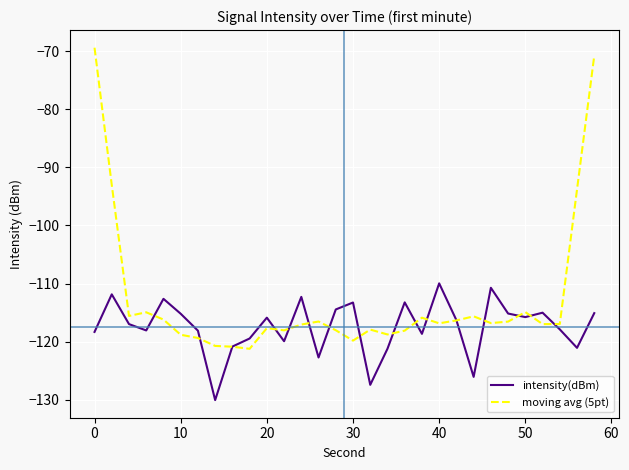

What are all the series names shown in the legend?

intensity(dBm), moving avg (5pt)